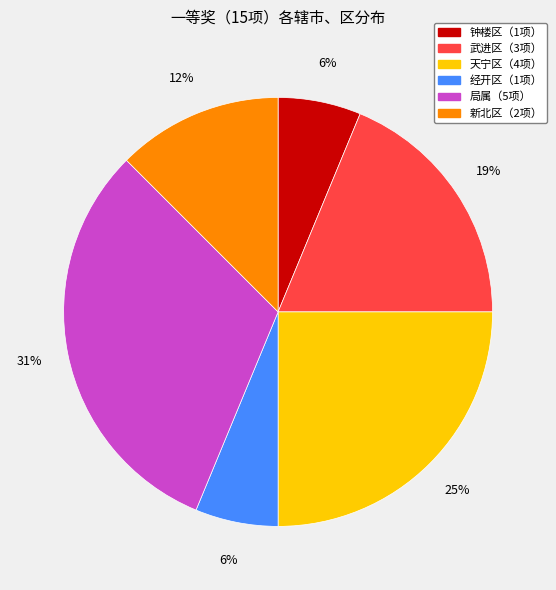

Does any single category account for the majority?

No